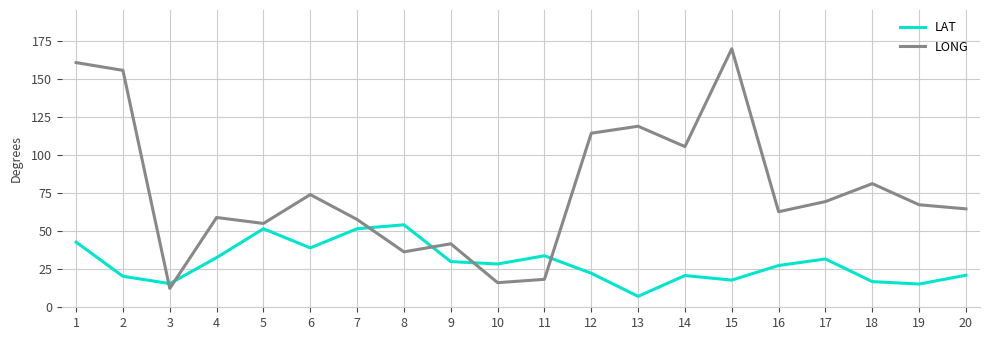

What is the total value across all series at 7?

109.5